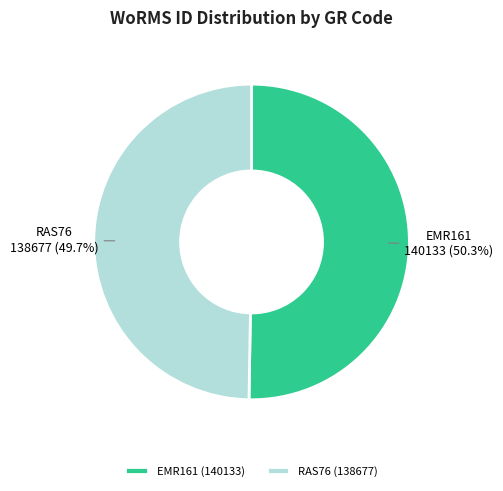

What percentage is the EMR161 slice, to the nearest percent?

50%